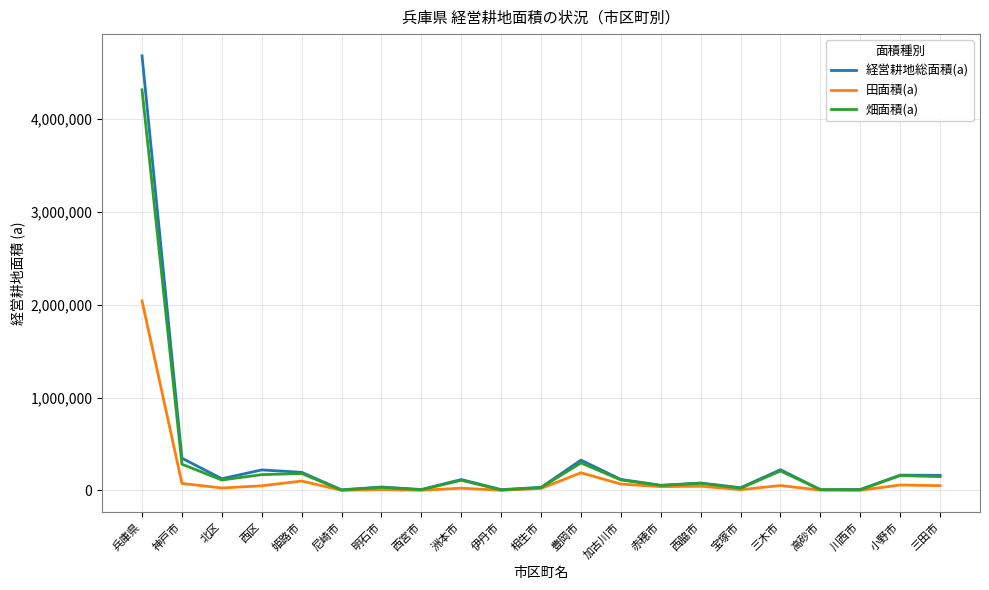

True or false: 経営耕地総面積(a) has a value of 6946110 at 兵庫県.

False